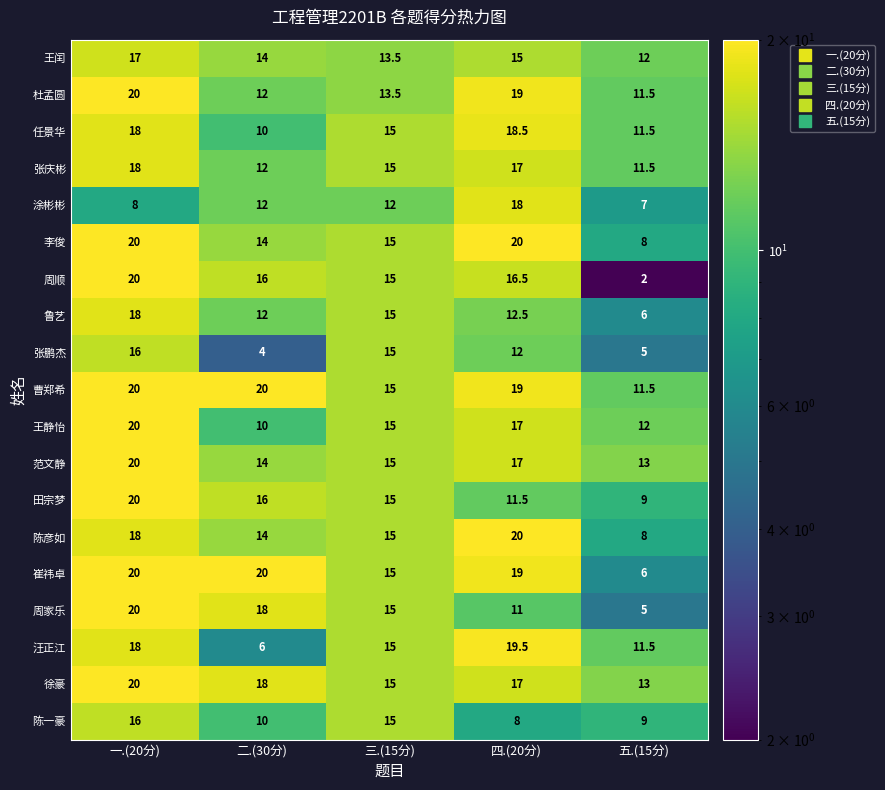

What is the maximum value shown in the chart?

20.0